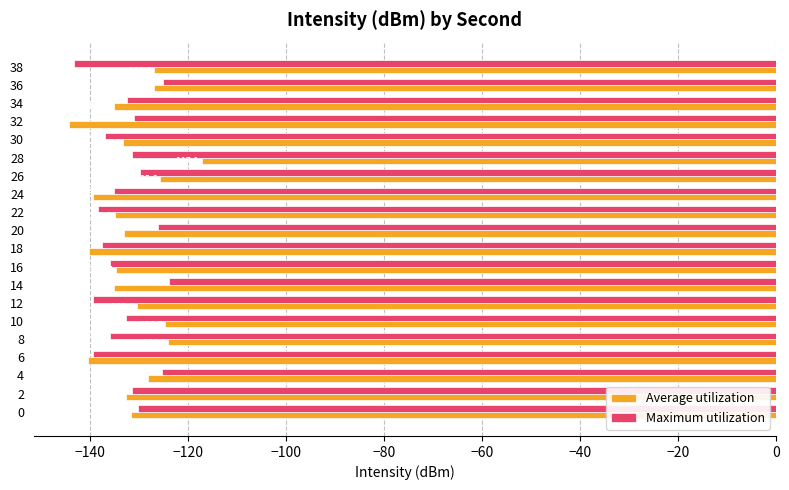

What is the difference between the second highest and second lowest values in the Maximum utilization series?

14.4